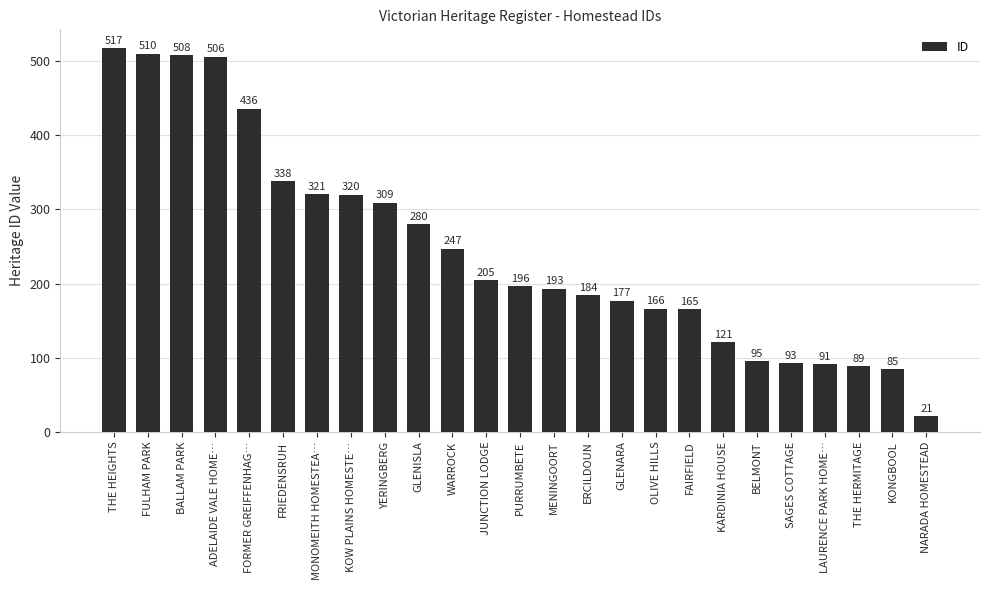

The value at ADELAIDE VALE HOME… is 506. True or false?

True